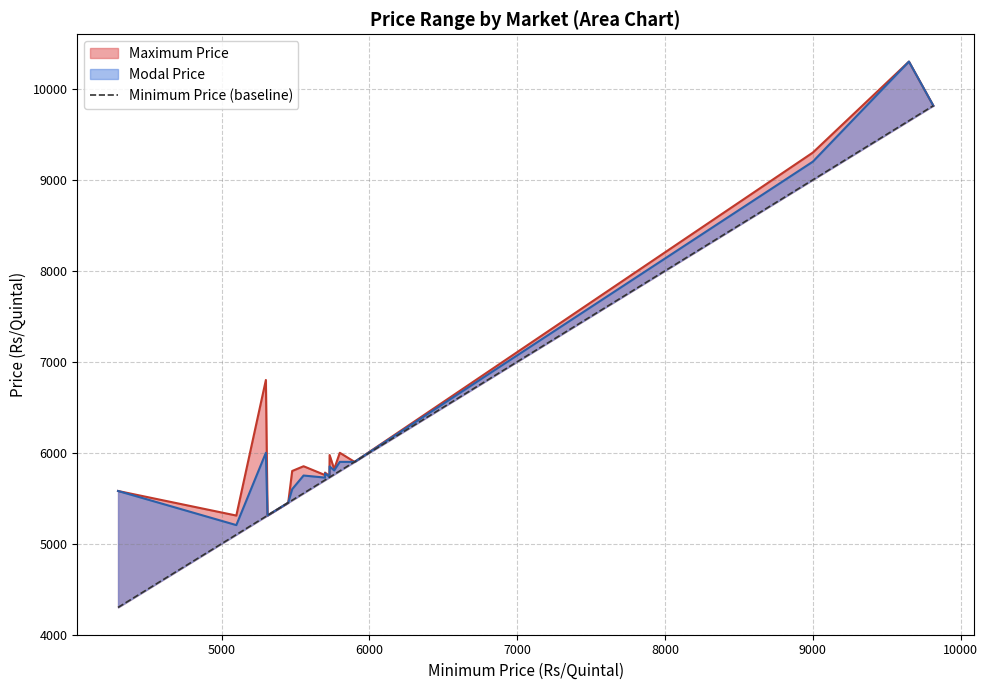

Reading left to right, list all the values displayed in this chart.

4300	5100	5300	5311	5451	5478	5555	5700	5700	5730	5731	5762	5800	5900	9000	9650	9815